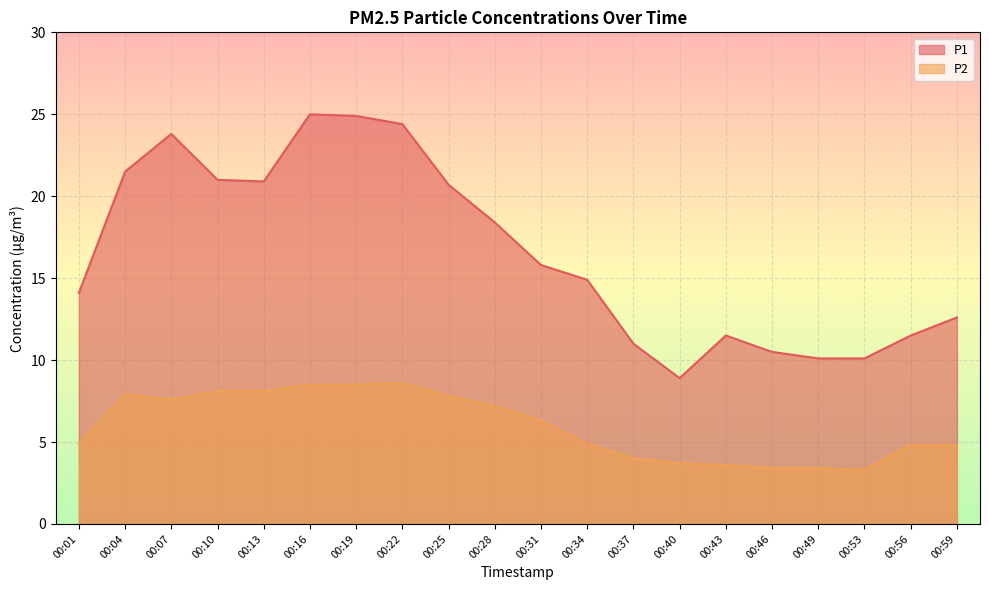

Reading left to right, transcribe all the data shown in this chart.

P1: 14.1	21.5	23.8	21.0	20.9	25.0	24.9	24.4	20.7	18.4	15.8	14.9	11.0	8.9	11.5	10.5	10.1	10.1	11.5	12.6
P2: 4.9	7.9	7.6	8.1	8.1	8.5	8.5	8.6	7.8	7.2	6.3	4.9	4.0	3.7	3.6	3.4	3.4	3.3	4.8	4.8